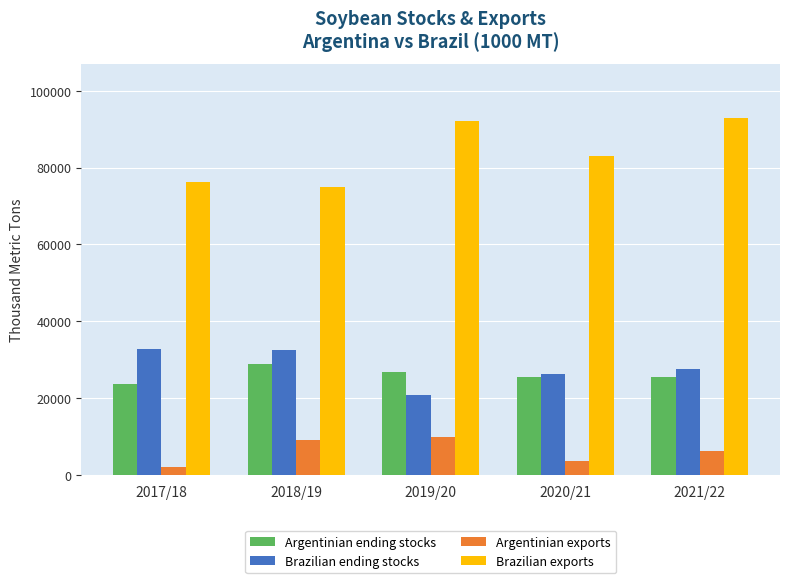

The Argentinian ending stocks series shows 28890 at 2018/19. True or false?

True